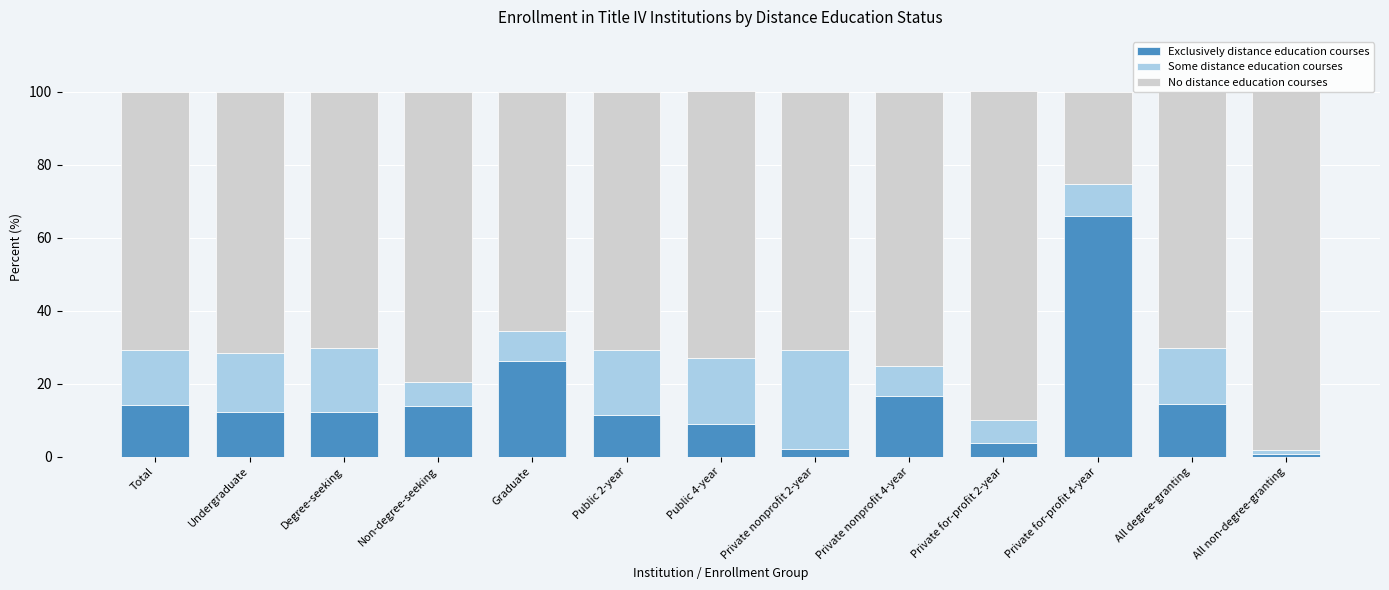

The value of Exclusively distance education courses at Private nonprofit 4-year is 25.1. True or false?

False